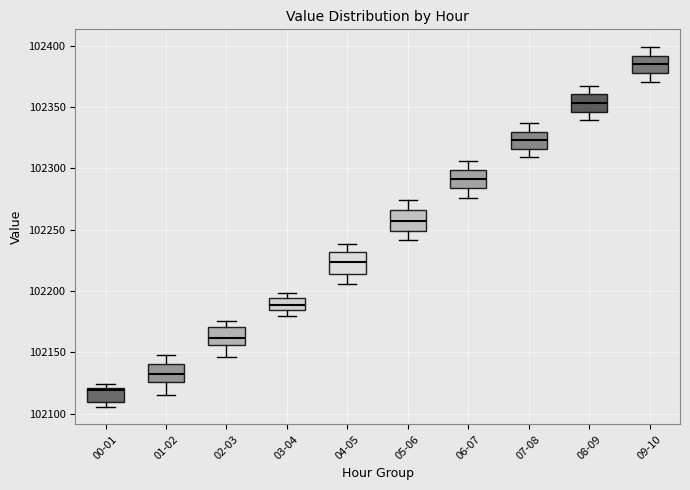

Which box's median line is the highest?

09-10